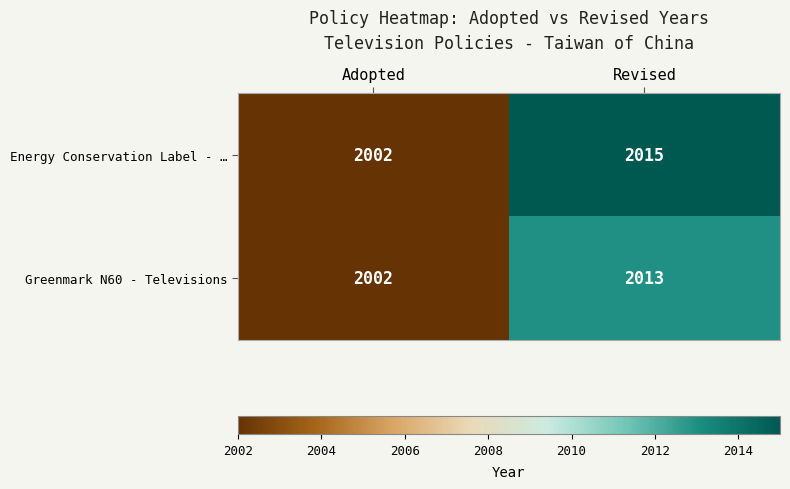

What is the sum of all Energy Conservation Label - … values?

4017